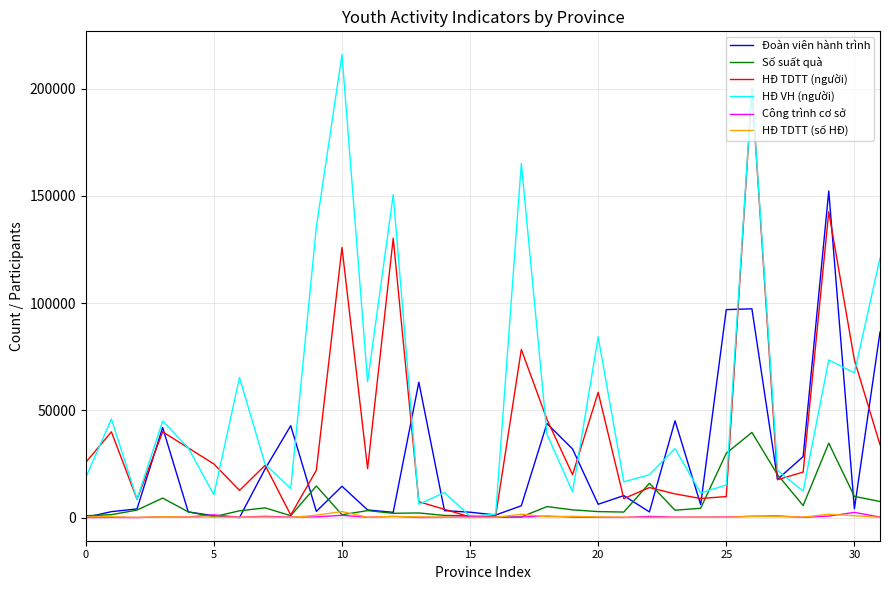

Which series has the widest spread of values?

HĐ VH (người)